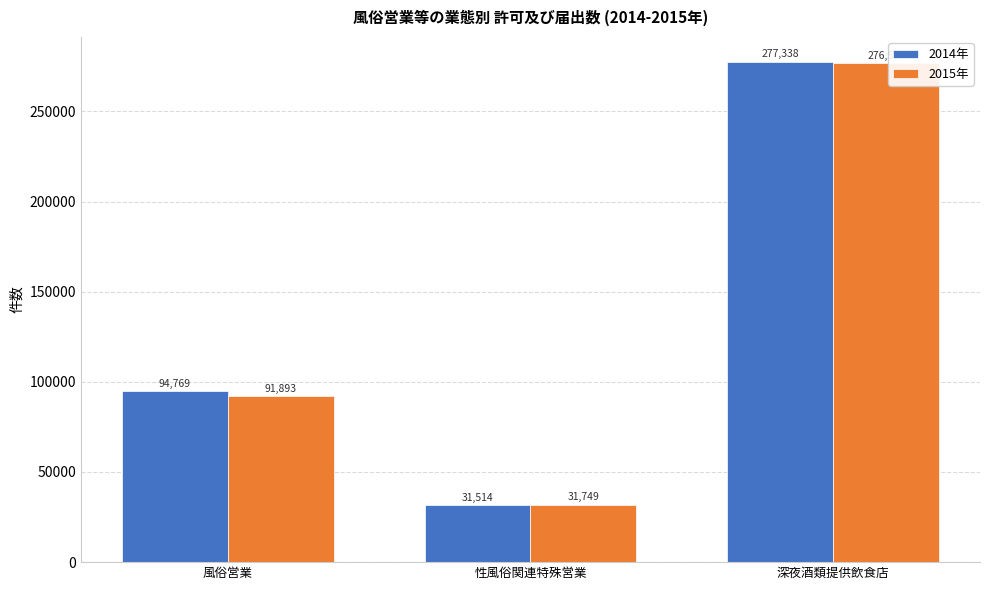

At how many categories does at least one series exceed 45240?

2